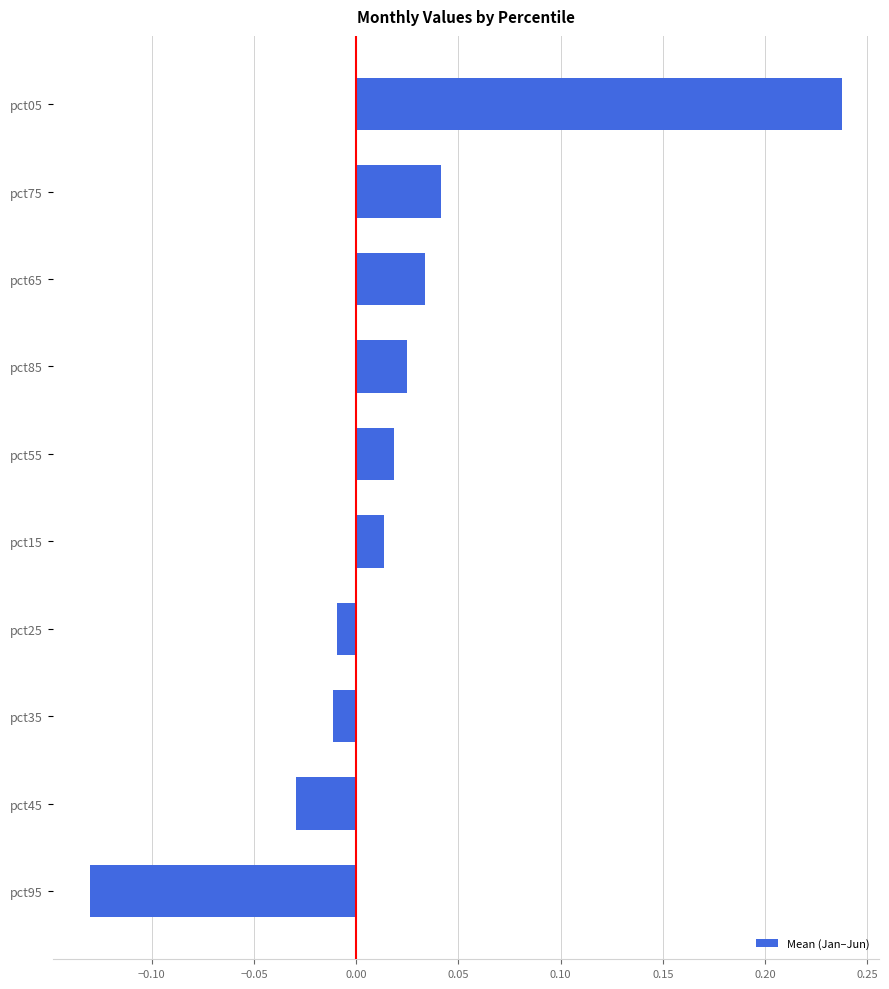

Is it true that the value at pct95 is -0.0?

False